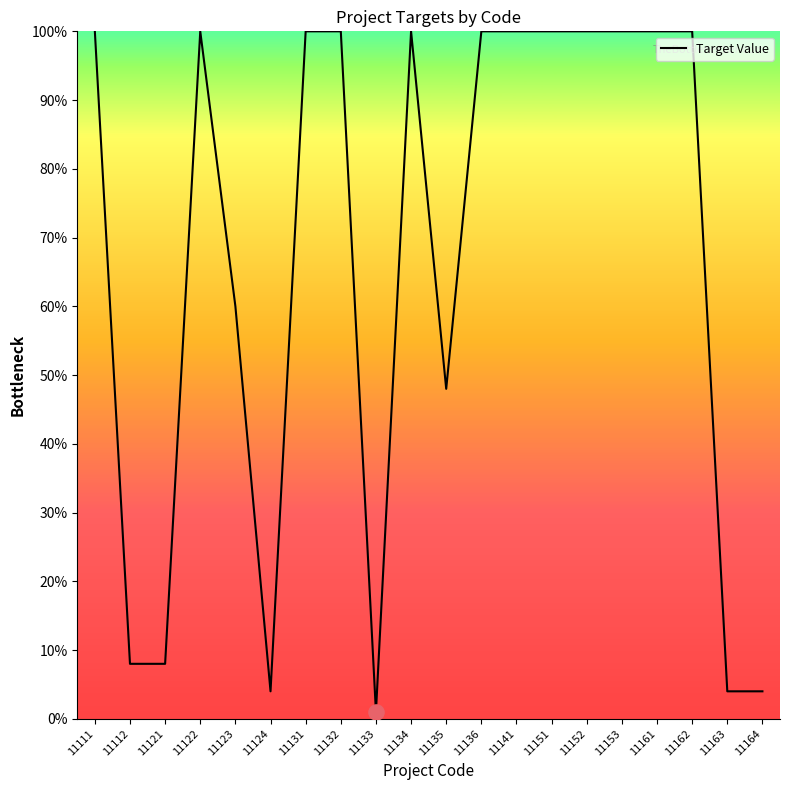

What is the ratio of the value at 11162 to the value at 11151?

1.0